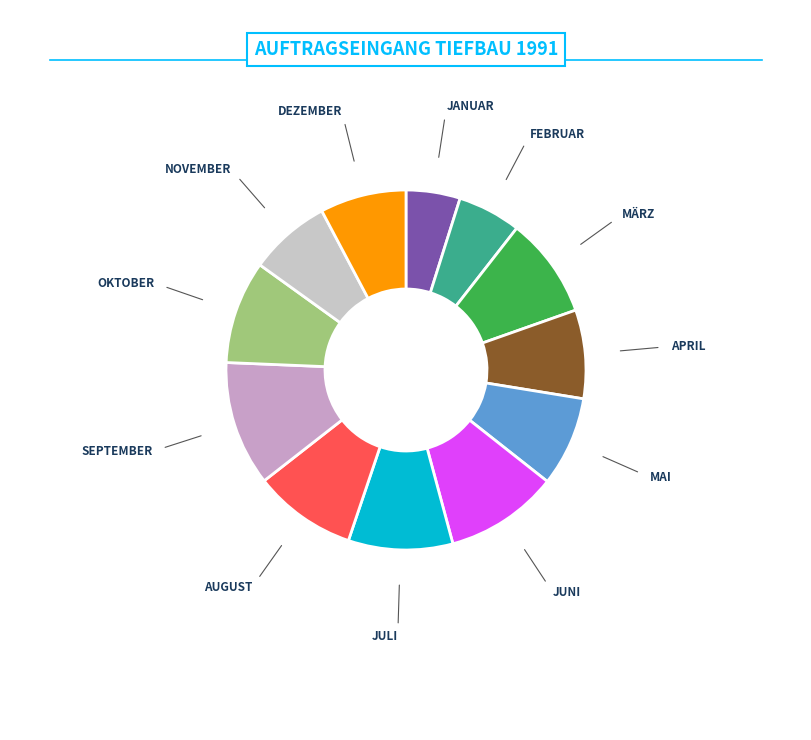

How many slices are in this pie chart?

12